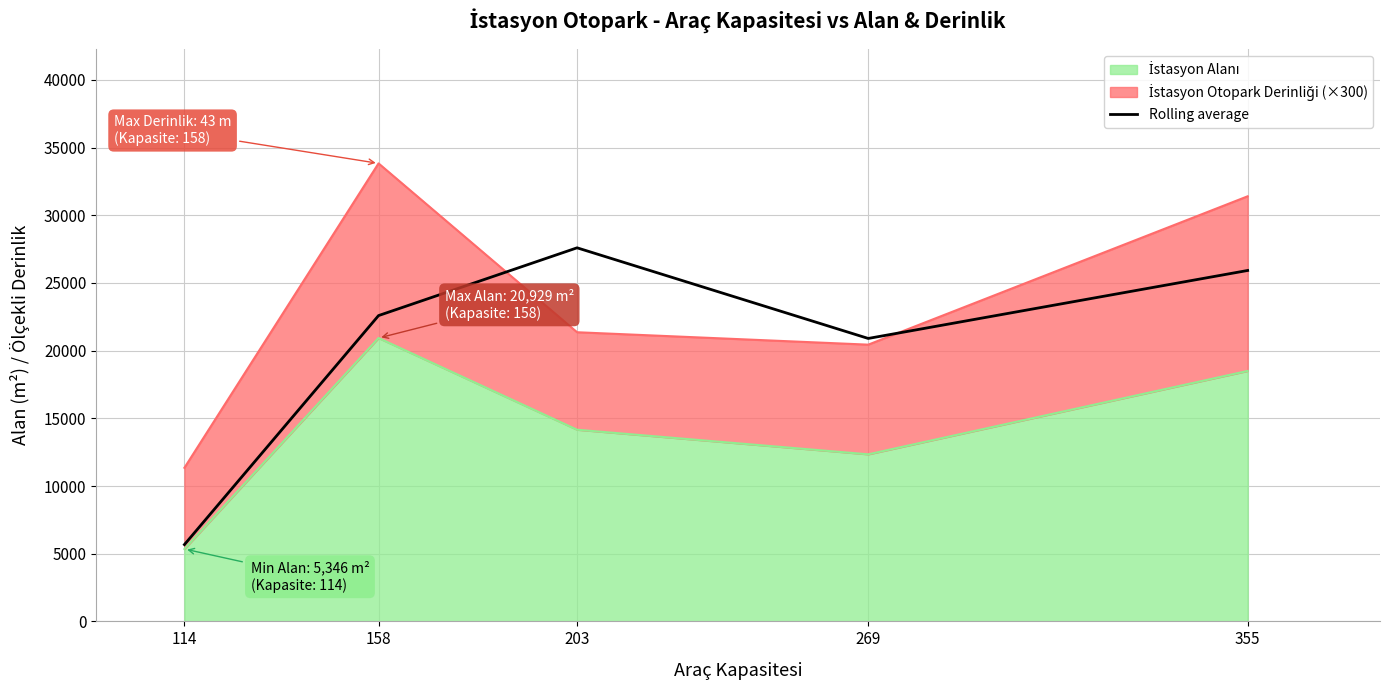

Is it true that the value at 158 is 14826.7?

False